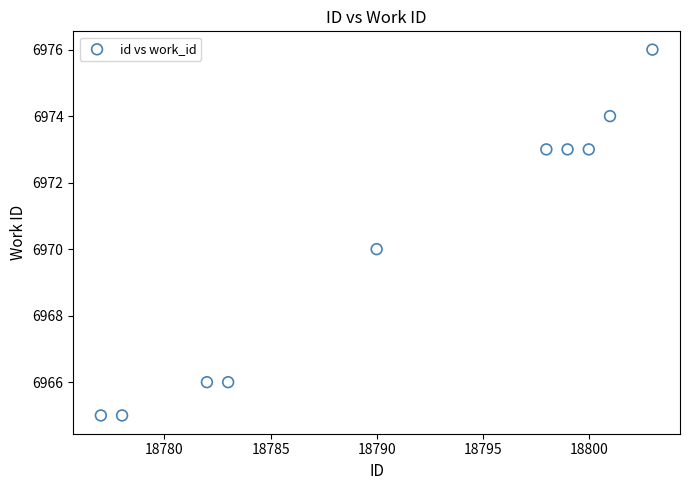

What is the average X value?

18791